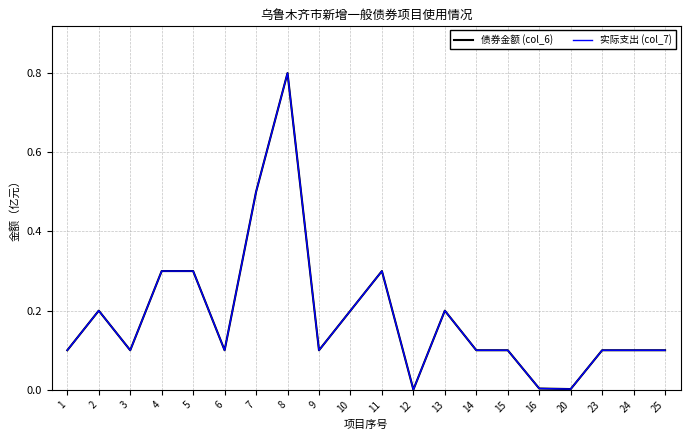

Rank the series at 5 from lowest to highest value.

债券金额 (col_6), 实际支出 (col_7)